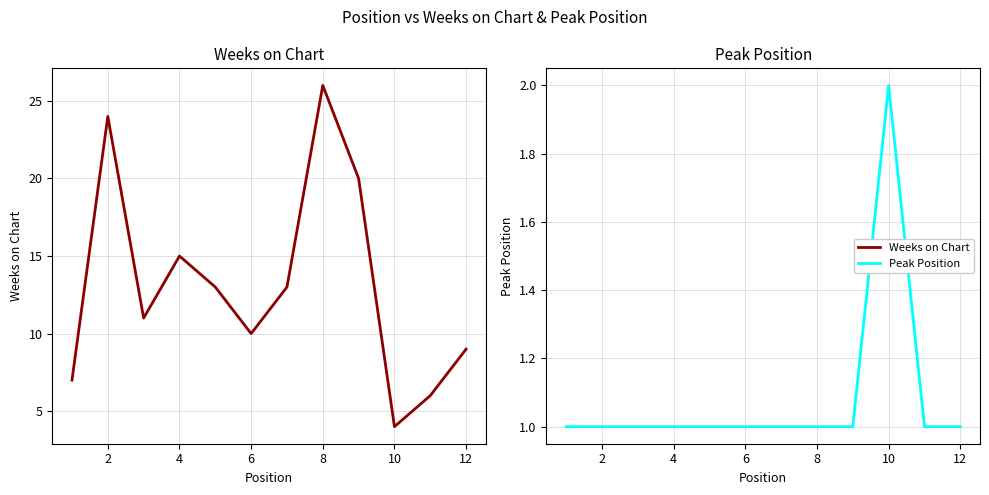

Reading right to left, transcribe all the data shown in this chart.

Weeks on Chart: 9	6	4	20	26	13	10	13	15	11	24	7
Peak Position: 1	1	2	1	1	1	1	1	1	1	1	1